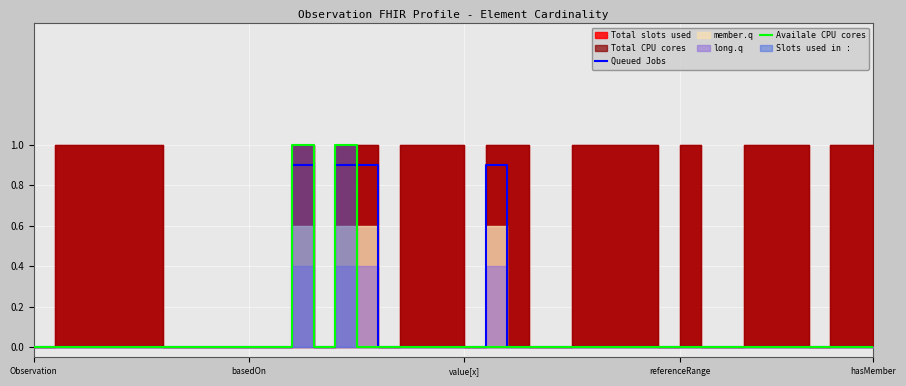

At which category does Queued Jobs reach its first local peak?

12